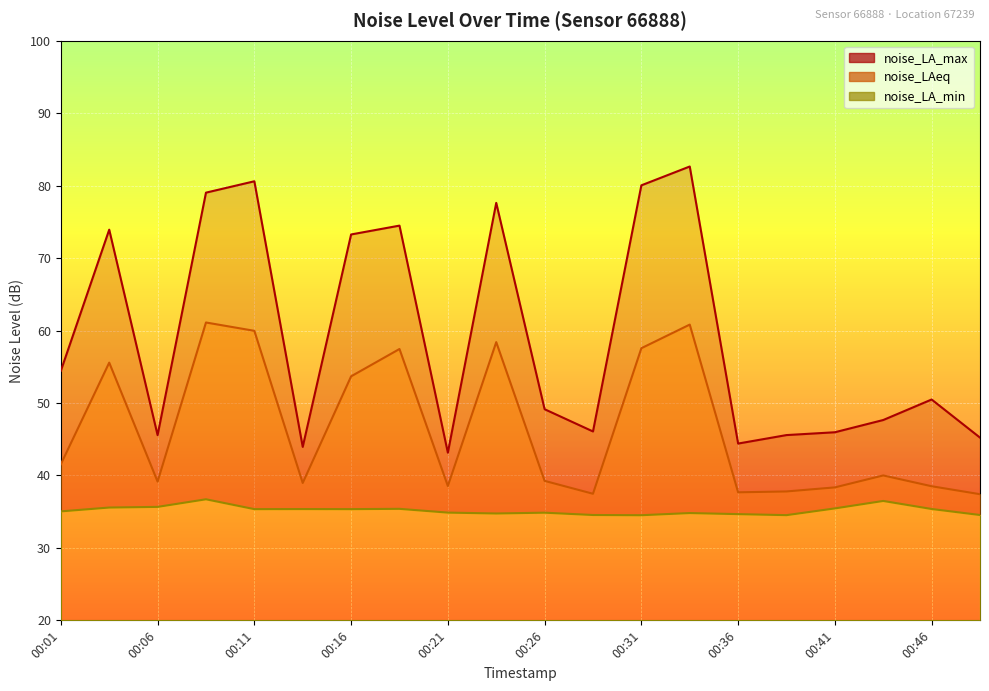

Reading right to left, extract all data points from this chart.

noise_LA_max: 00:49=45.2	00:46=50.5	00:44=47.6	00:41=46.0	00:39=45.6	00:36=44.4	00:34=82.6	00:31=80.0	00:29=46.1	00:26=49.1	00:24=77.6	00:21=43.1	00:18=74.5	00:16=73.3	00:13=43.9	00:11=80.6	00:08=79.0	00:06=45.6	00:03=73.9	00:01=54.4
noise_LAeq: 00:49=37.4	00:46=38.5	00:44=40.0	00:41=38.4	00:39=37.8	00:36=37.7	00:34=60.8	00:31=57.6	00:29=37.5	00:26=39.2	00:24=58.4	00:21=38.5	00:18=57.5	00:16=53.7	00:13=39.0	00:11=60.0	00:08=61.1	00:06=39.1	00:03=55.6	00:01=41.5
noise_LA_min: 00:49=34.5	00:46=35.4	00:44=36.5	00:41=35.5	00:39=34.5	00:36=34.7	00:34=34.8	00:31=34.5	00:29=34.5	00:26=34.9	00:24=34.8	00:21=34.9	00:18=35.4	00:16=35.4	00:13=35.4	00:11=35.4	00:08=36.7	00:06=35.7	00:03=35.6	00:01=35.0